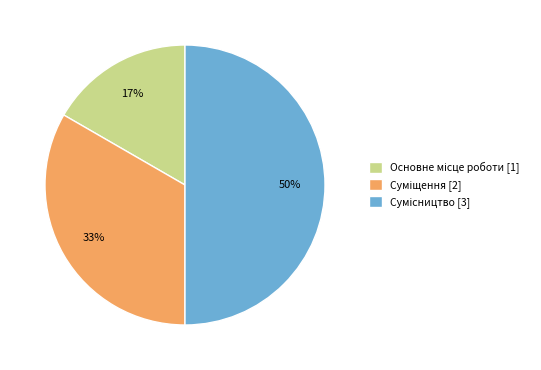

To the nearest percent, what is the difference between the largest and smallest slice percentages?

33%